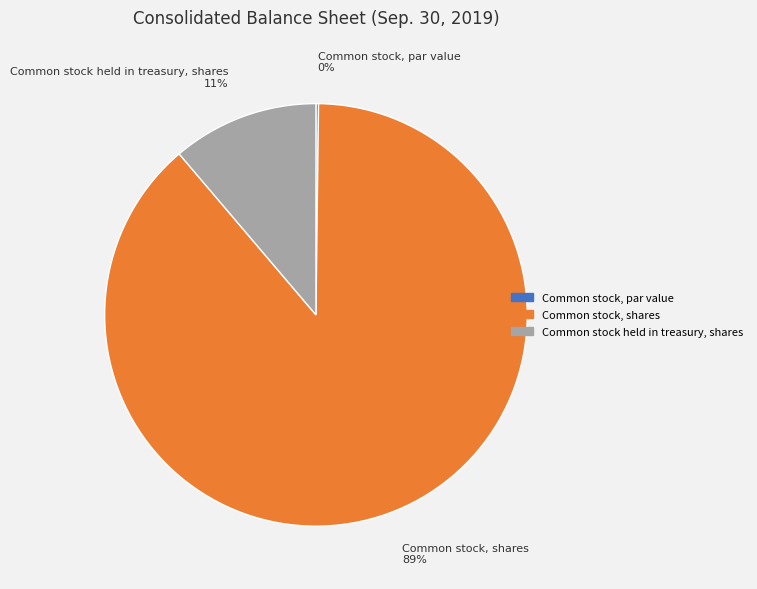

The Common stock held in treasury, shares slice represents 11% of the pie. True or false?

True